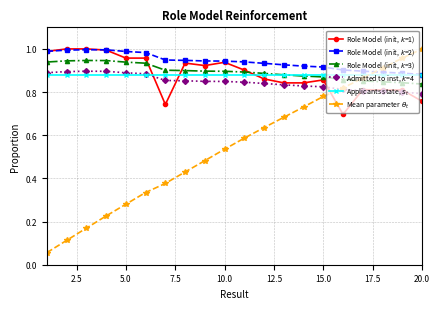

At how many categories does at least one series exceed 0?

20